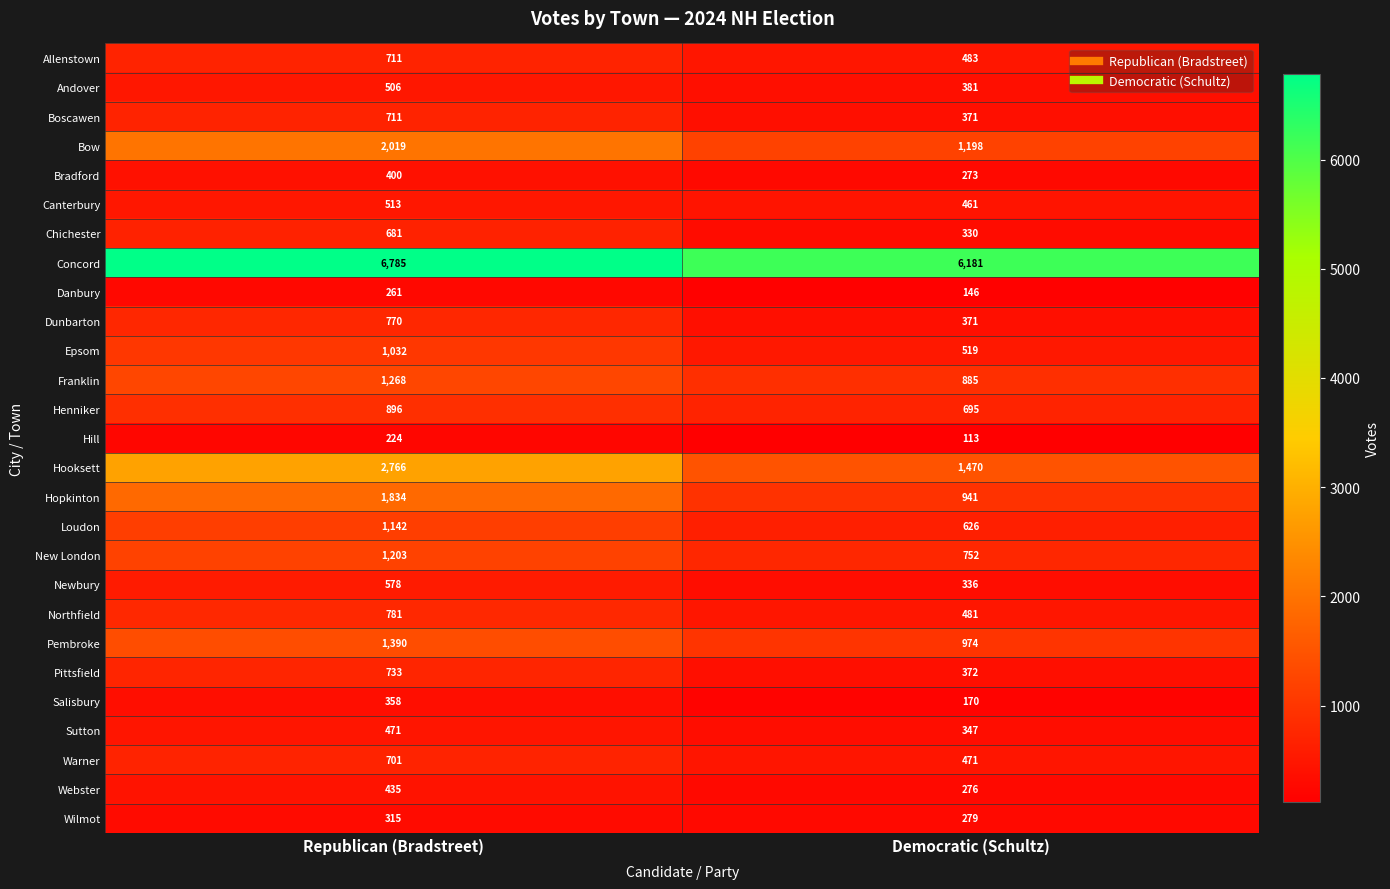

What is the sum of the Bow values at Republican (Bradstreet) and Democratic (Schultz)?

3217